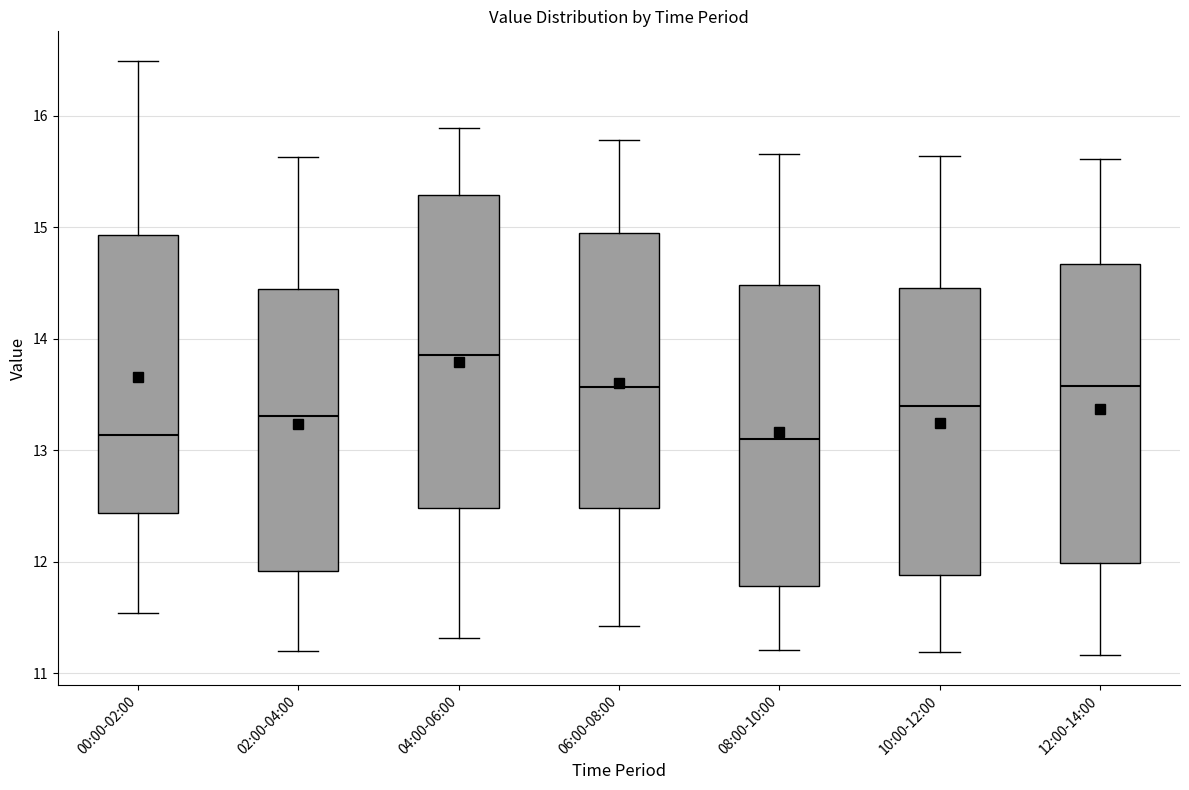

Reading left to right, read every box against the y-axis: the position of its median line, the range the box covers, and the ends of its whiskers. The values are not printed on the chart, so give them approximately, as read against the axis.

00:00-02:00: median 13.1, box 12.4 to 14.9, whiskers 11.5 to 16.5
02:00-04:00: median 13.3, box 11.9 to 14.4, whiskers 11.2 to 15.6
04:00-06:00: median 13.9, box 12.5 to 15.3, whiskers 11.3 to 15.9
06:00-08:00: median 13.6, box 12.5 to 15.0, whiskers 11.4 to 15.8
08:00-10:00: median 13.1, box 11.8 to 14.5, whiskers 11.2 to 15.7
10:00-12:00: median 13.4, box 11.9 to 14.5, whiskers 11.2 to 15.6
12:00-14:00: median 13.6, box 12.0 to 14.7, whiskers 11.2 to 15.6